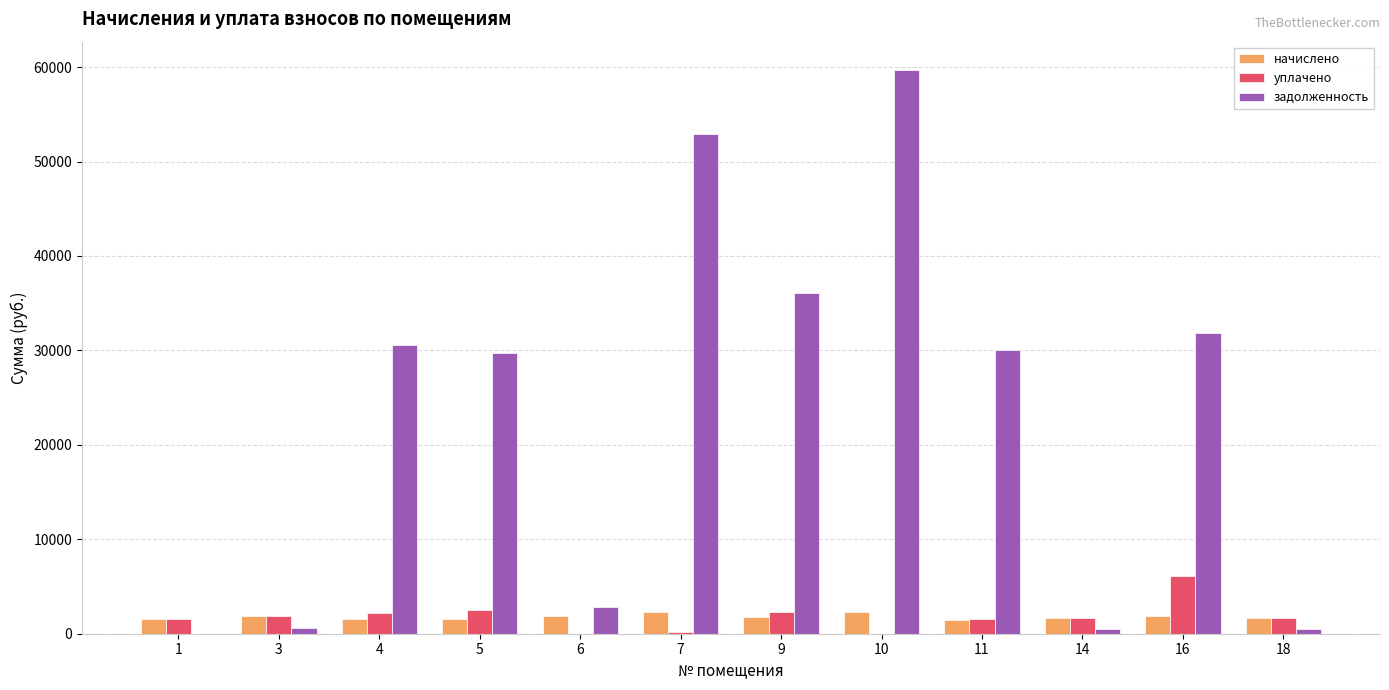

What is the sum of all задолженность values?

275379.8